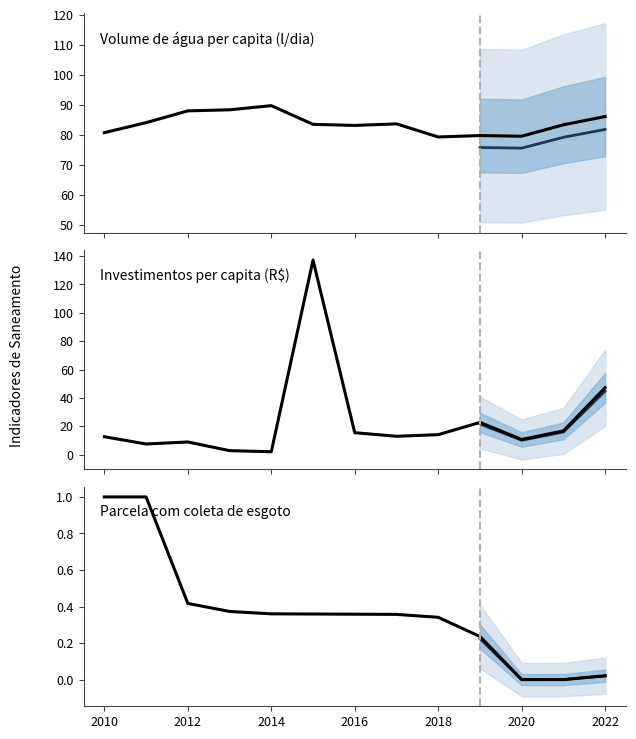

Is this an area chart (filled region under the line)?

No